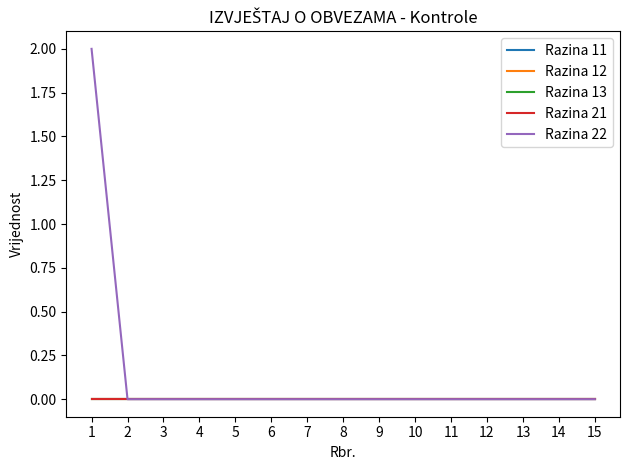

Does the chart have visible grid lines?

No